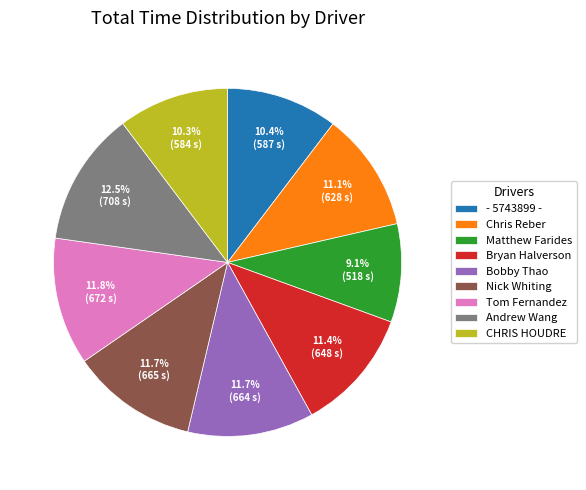

What percentage is the Nick Whiting slice, to the nearest percent?

12%